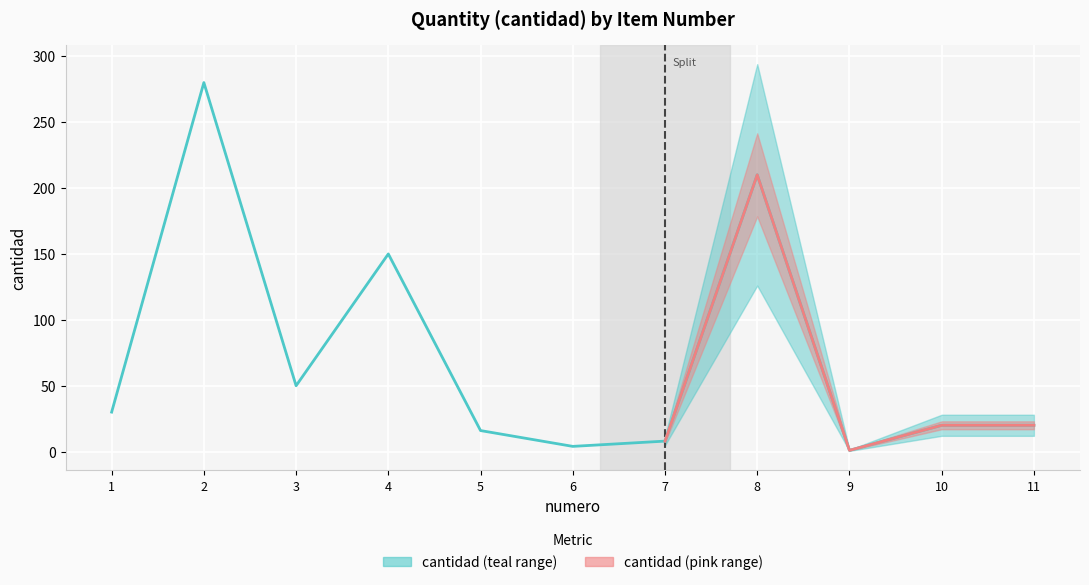

At which label does the data first exceed 20?

1